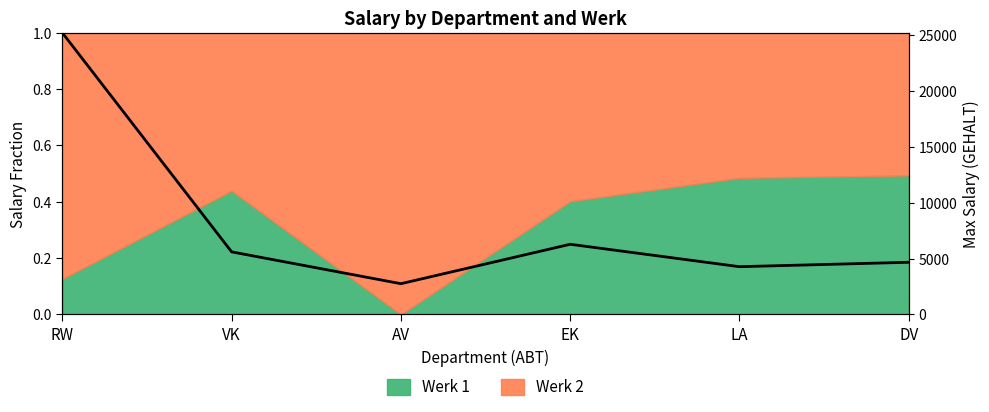

What is the greatest value displayed?

1.0